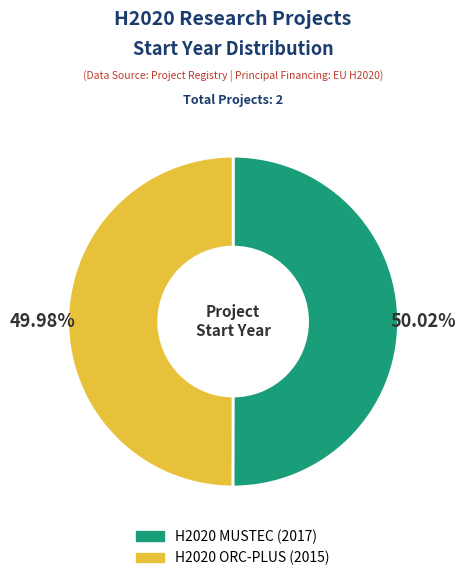

How much of the chart is everything except H2020 ORC-PLUS?

50.0%